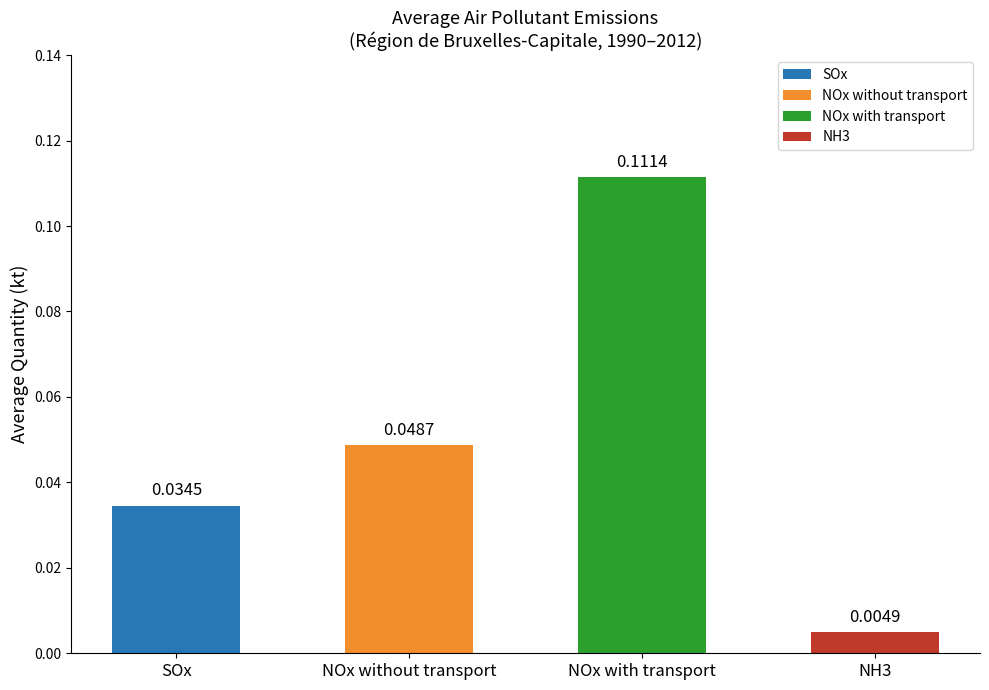

Which has a higher value, NOx with transport or SOx?

NOx with transport